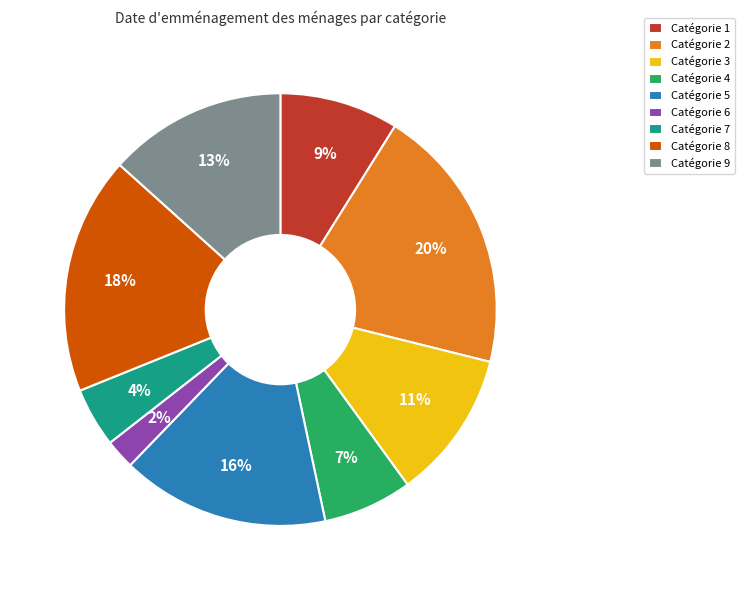

Is there a majority slice in this chart?

No